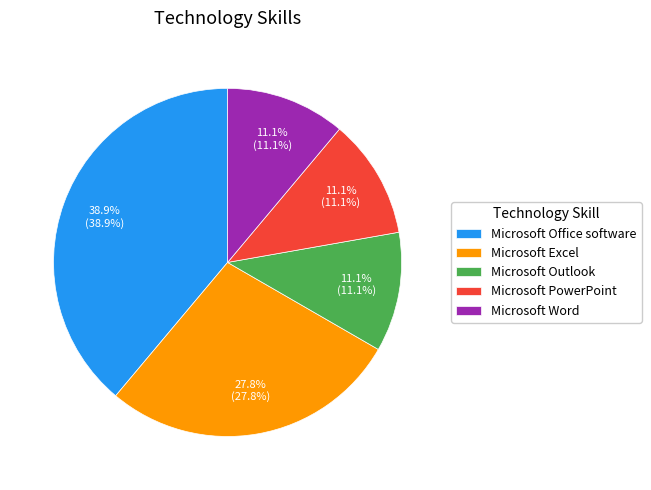

To the nearest percent, what is the difference between the largest and smallest slice percentages?

28%